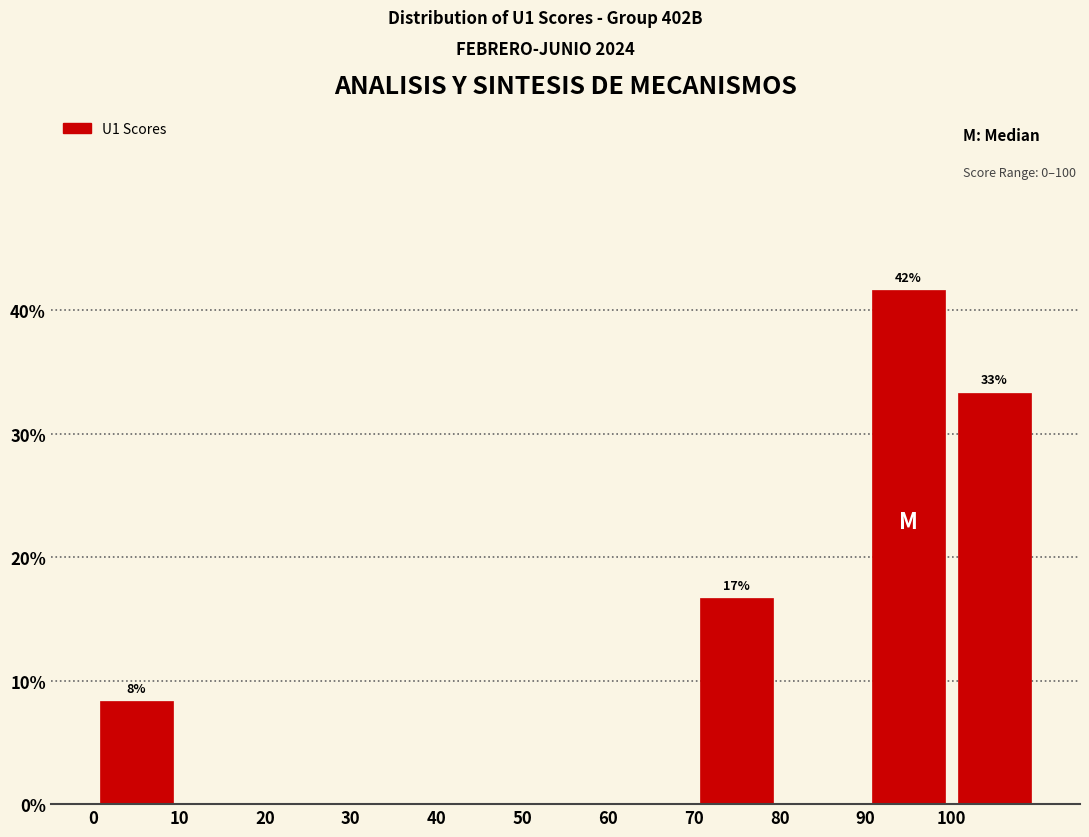

Which range on the x-axis has the tallest bar?

90 to 100